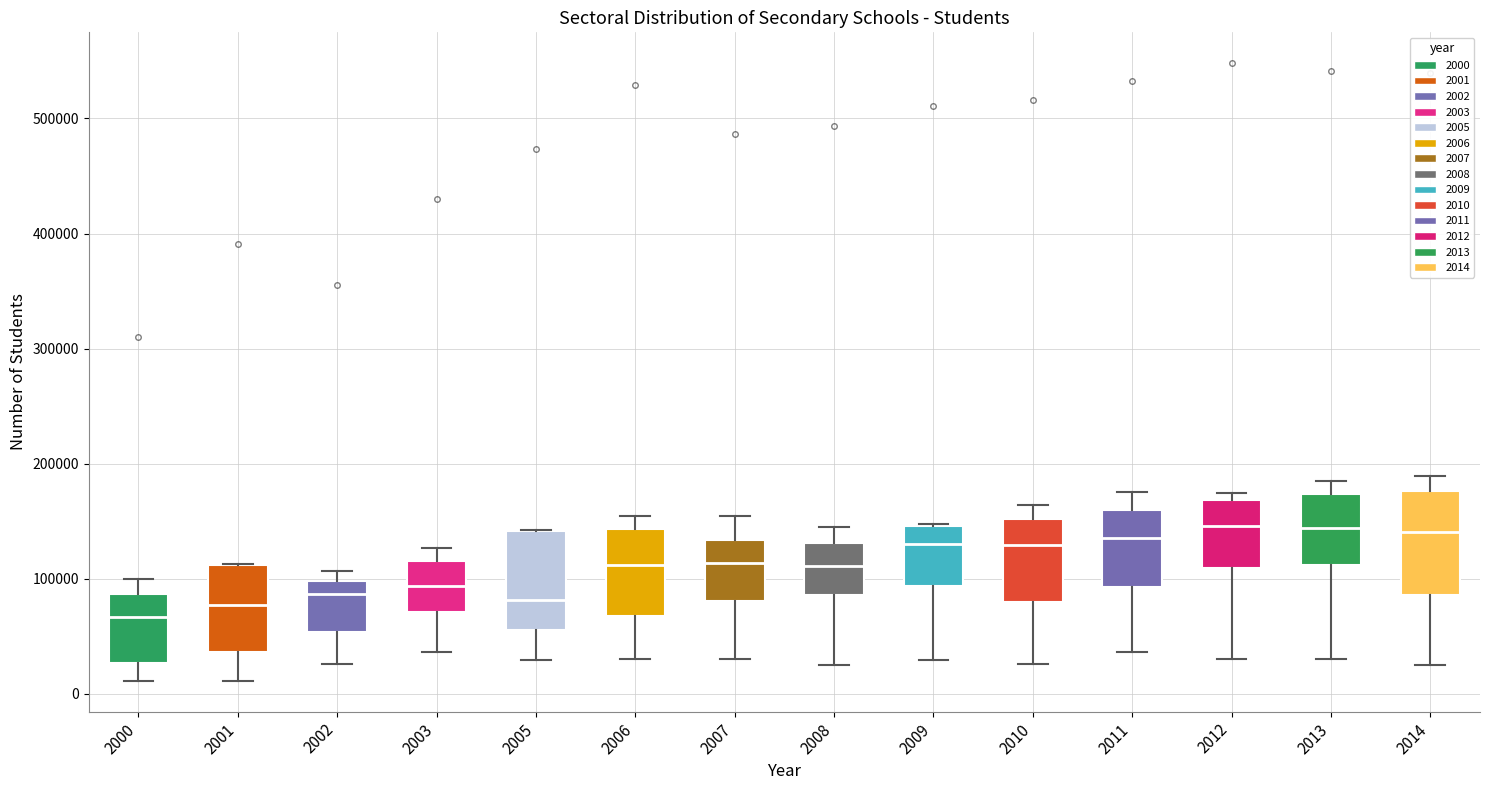

Reading left to right, read every box against the y-axis: the position of its median line, the range the box covers, and the ends of its whiskers. The values are not printed on the chart, so give them approximately, as read against the axis.

2000: median 70000, box 30000 to 90000, whiskers 10000 to 100000
2001: median 80000, box 40000 to 110000, whiskers 10000 to 110000
2002: median 90000, box 50000 to 100000, whiskers 30000 to 110000
2003: median 90000, box 70000 to 120000, whiskers 40000 to 130000
2005: median 80000, box 60000 to 140000, whiskers 30000 to 140000
2006: median 110000, box 70000 to 140000, whiskers 30000 to 150000
2007: median 110000, box 80000 to 130000, whiskers 30000 to 150000
2008: median 110000, box 90000 to 130000, whiskers 30000 to 150000
2009: median 130000, box 90000 to 150000, whiskers 30000 to 150000
2010: median 130000, box 80000 to 150000, whiskers 30000 to 160000
2011: median 140000, box 90000 to 160000, whiskers 40000 to 180000
2012: median 150000, box 110000 to 170000, whiskers 30000 to 170000 (just above the box's upper edge)
2013: median 140000, box 110000 to 170000, whiskers 30000 to 190000
2014: median 140000, box 90000 to 180000, whiskers 30000 to 190000